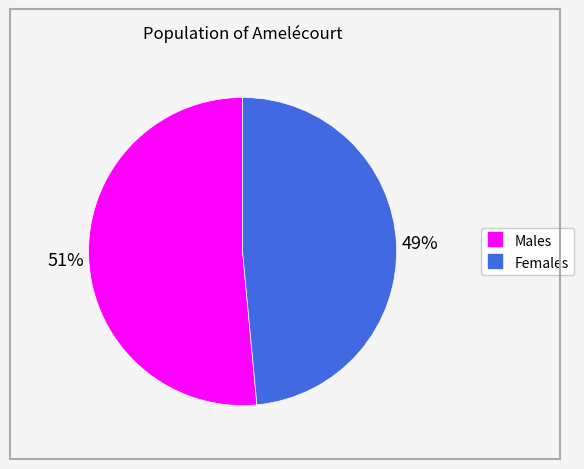

Is there a majority slice in this chart?

Yes